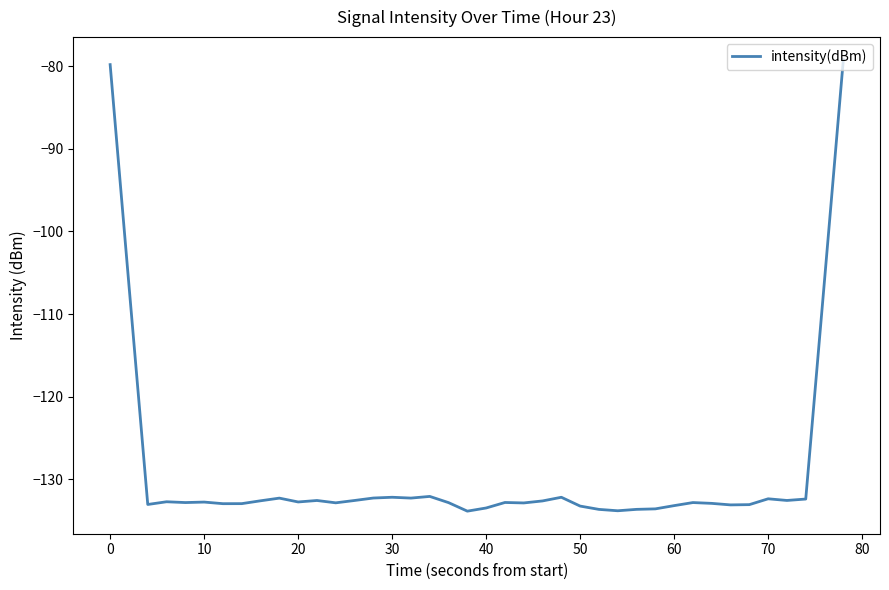

What is the difference between the maximum and minimum values?

54.6